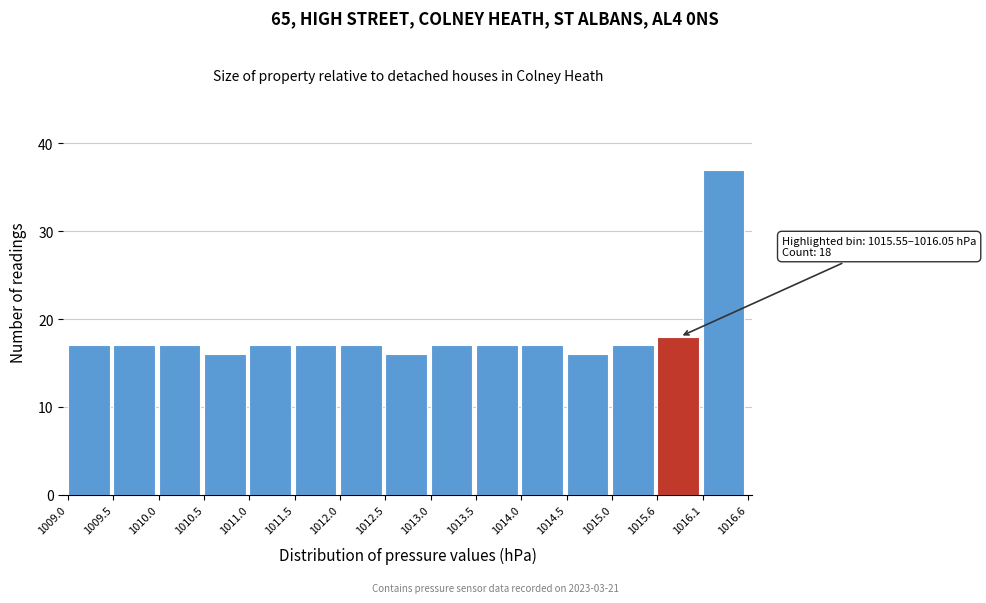

Which range on the x-axis has the tallest bar?

1016.1 to 1016.6